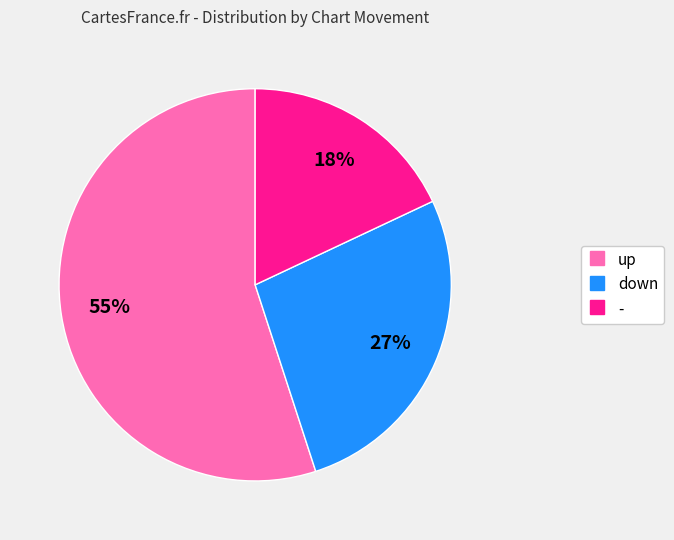

What is the largest slice in the pie chart?

up